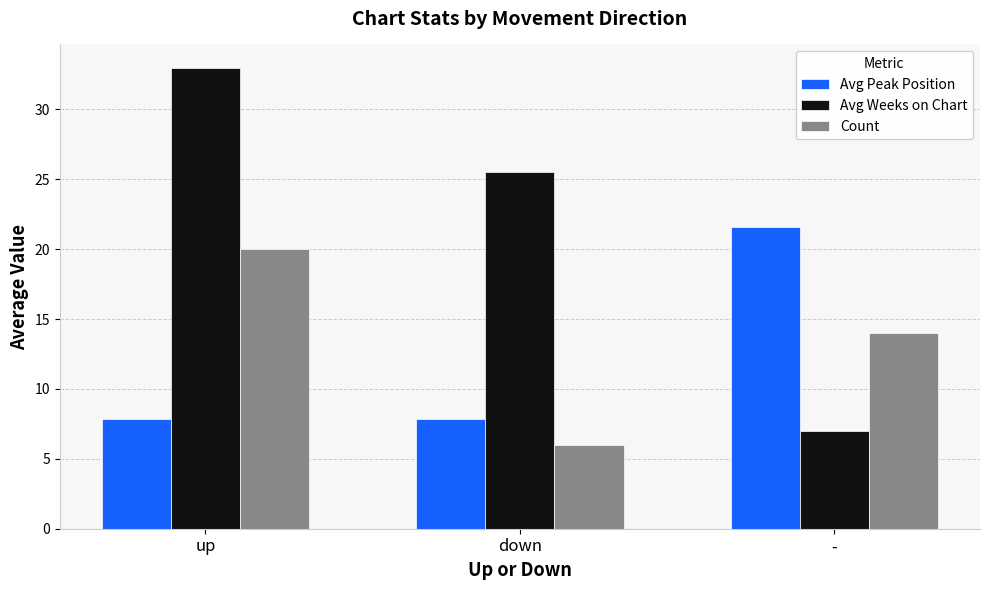

True or false: Avg Peak Position has a value of 11.1 at up.

False